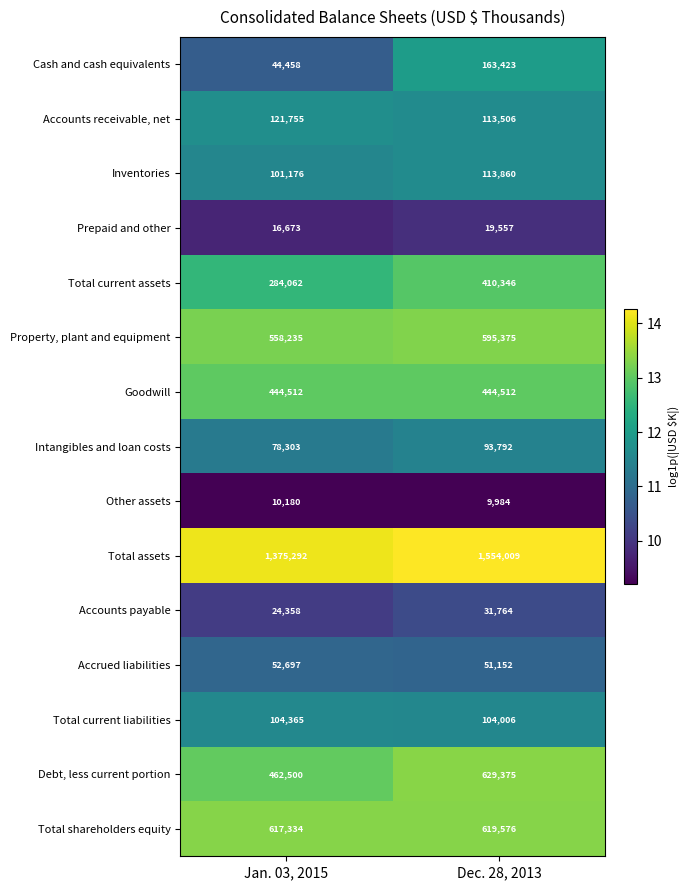

What is the sum of the Prepaid and other values at Dec. 28, 2013 and Jan. 03, 2015?

36230